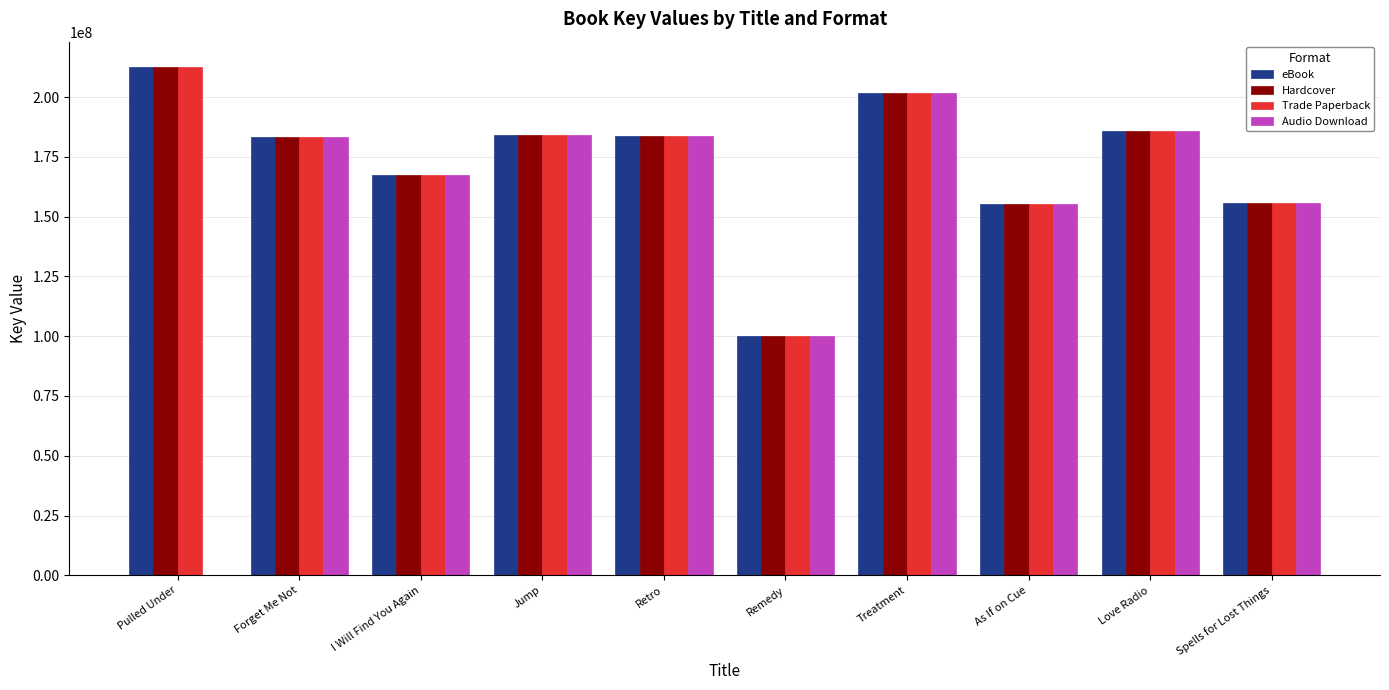

What is the sum of all eBook values?

1730361776